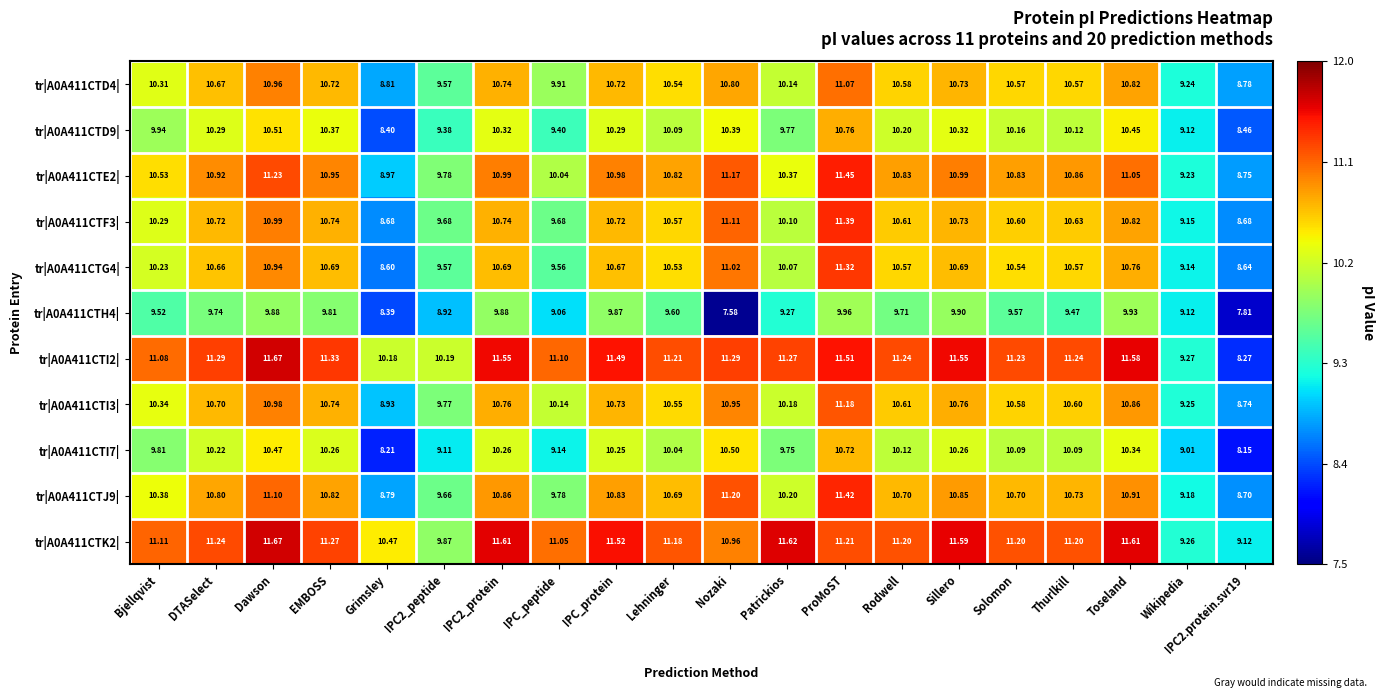

Which category has the highest value in the tr|A0A411CTJ9| series?

ProMoST